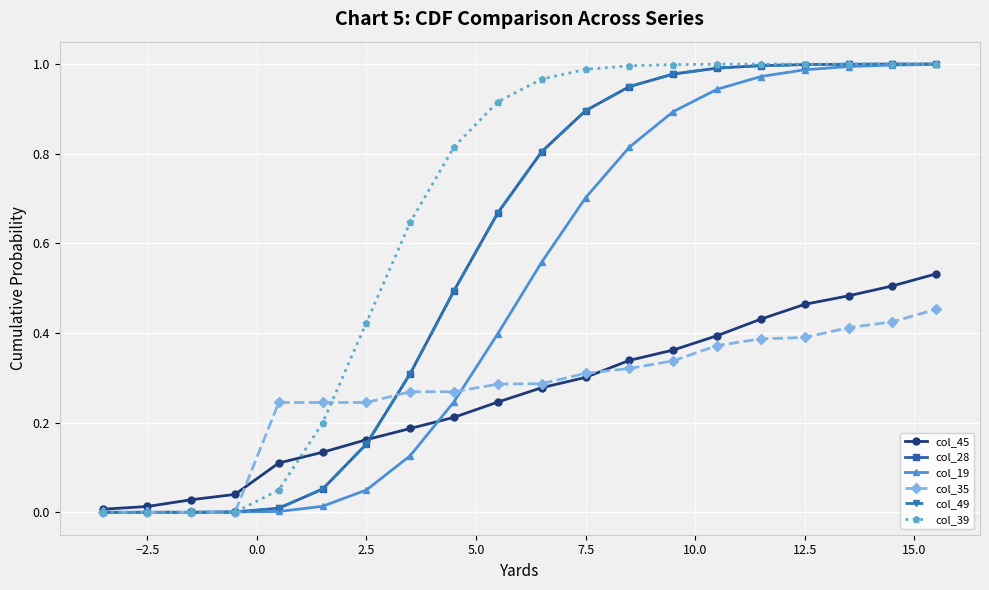

How many lines are shown in the chart?

6